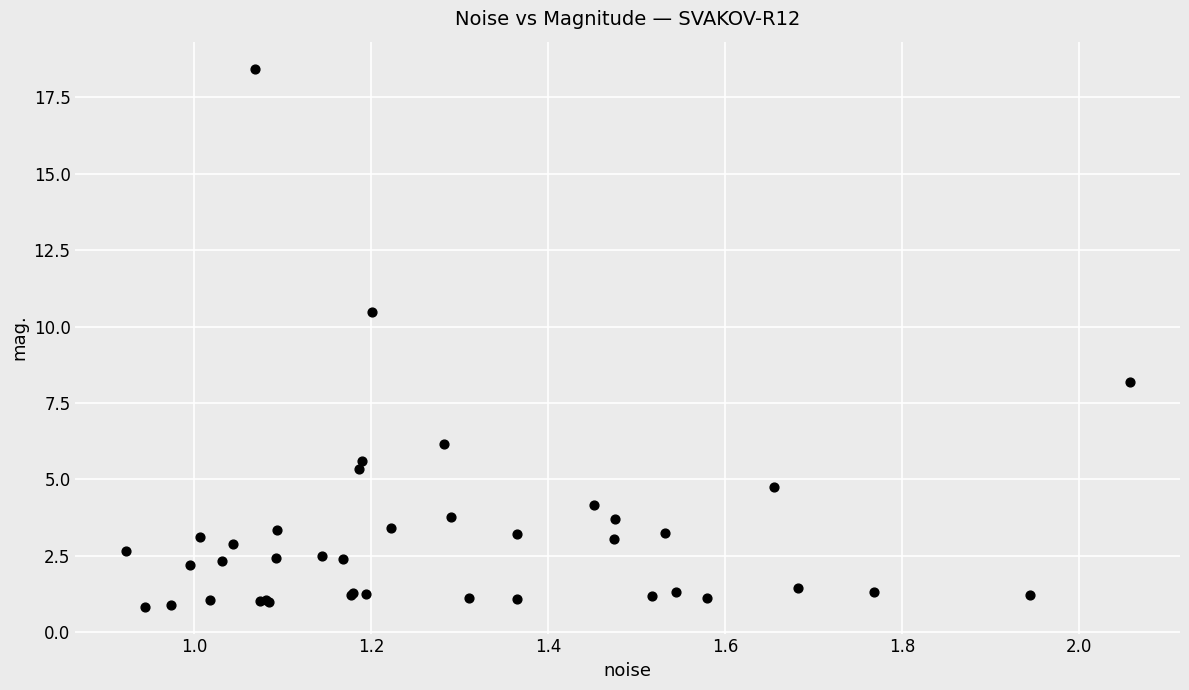

What Y value in the scatter plot is closest to 9?

8.2